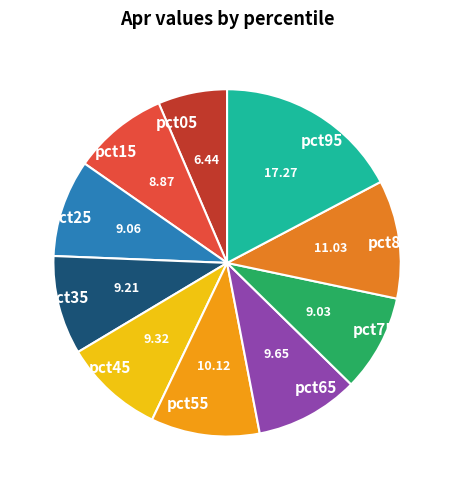

Is pct15 the majority of the pie?

No